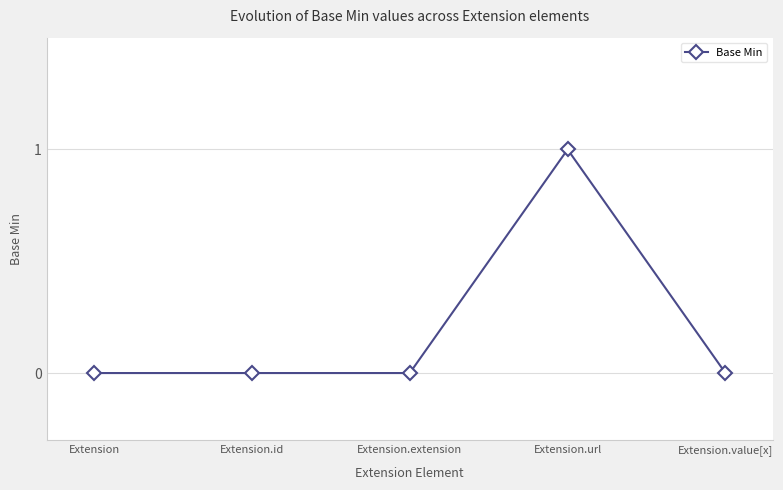

Between Extension.value[x] and Extension.url, which is larger?

Extension.url